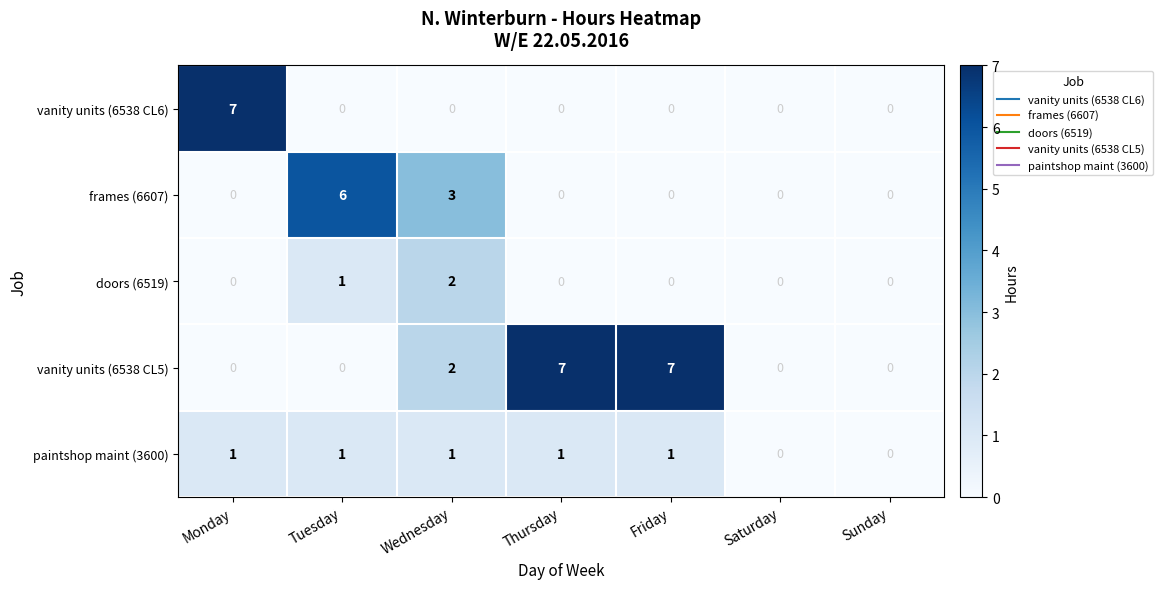

The doors (6519) series shows -1 at Friday. True or false?

False